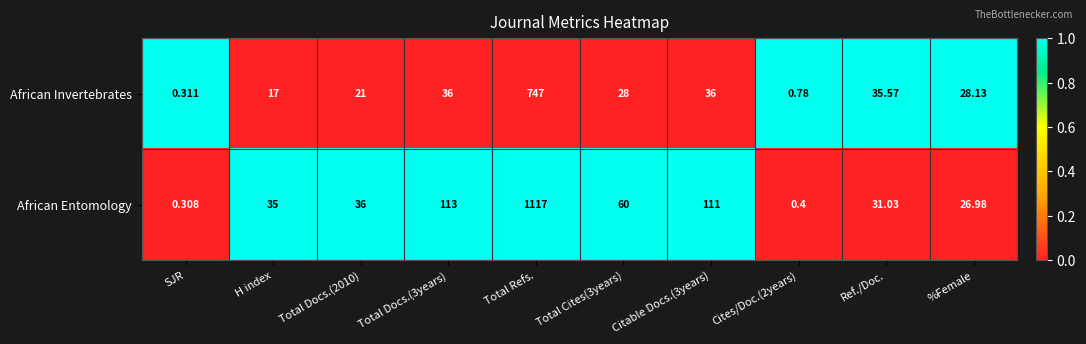

Which series has the widest spread of values?

African Entomology